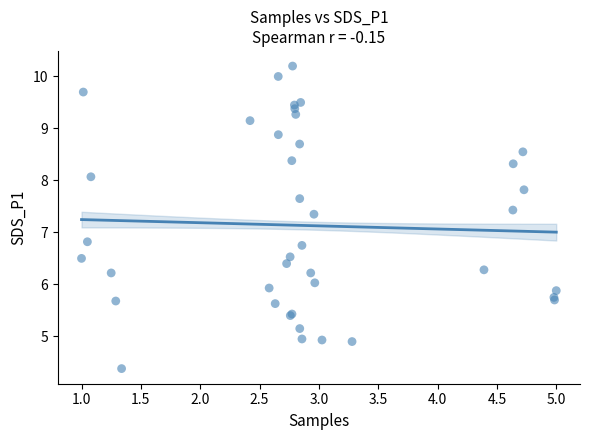

What Y value in the scatter plot is closest to 7?

6.8